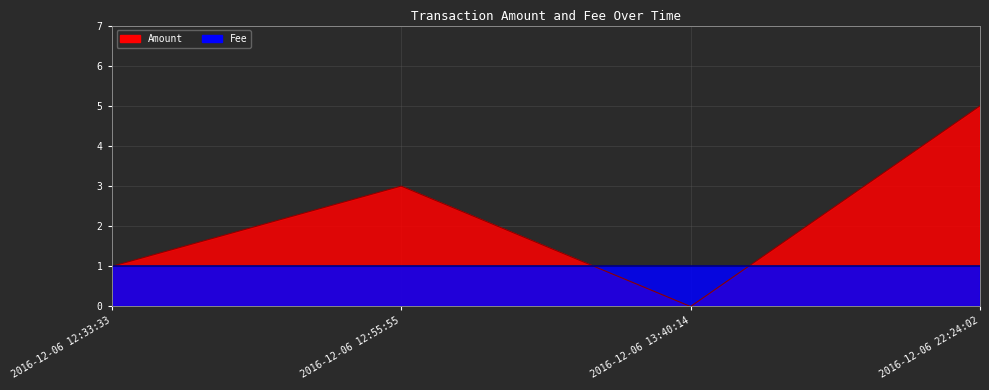

At which category does the data reach its first local peak?

2016-12-06 12:55:55